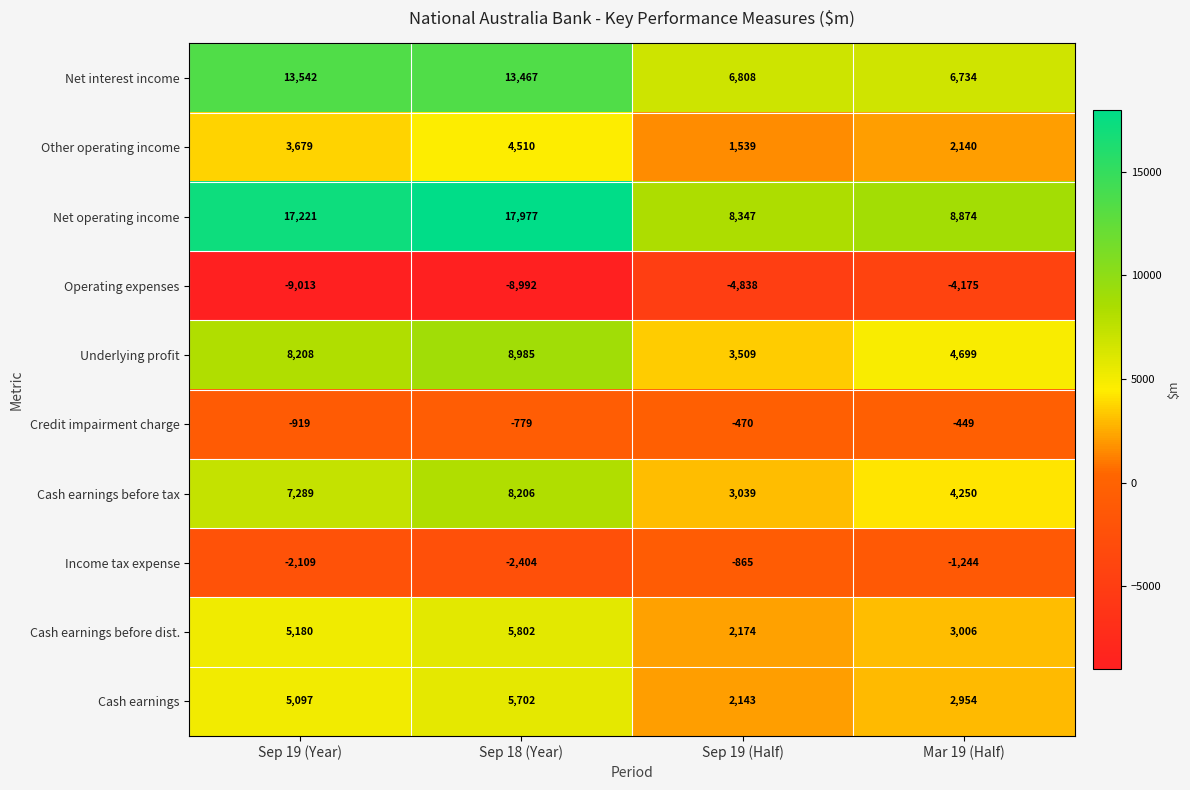

What is the sum of the Cash earnings before dist. values at Sep 19 (Half) and Sep 19 (Year)?

7354